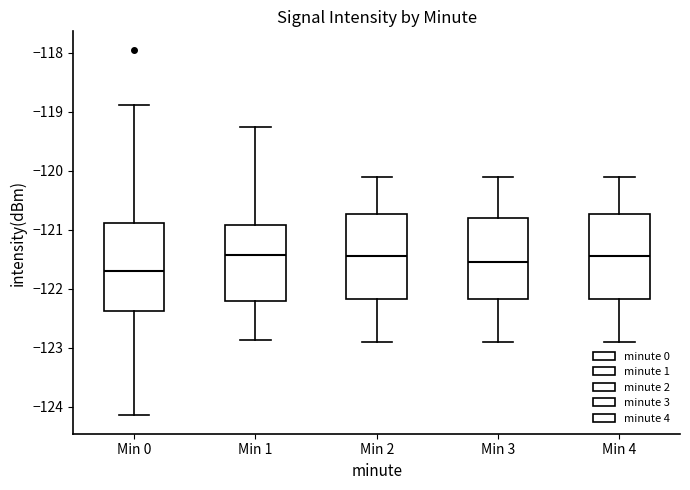

Reading left to right, transcribe this box plot: for each box, give where its median line is, the range the box spans, and where its two whiskers end, as read against the y-axis. The values are not printed on the chart, so give them approximately, as read against the axis.

Min 0: median -121.7, box -122.4 to -120.9, whiskers -124.2 to -118.9
Min 1: median -121.4, box -122.2 to -120.9, whiskers -122.9 to -119.2
Min 2: median -121.4, box -122.2 to -120.7, whiskers -122.9 to -120.1
Min 3: median -121.5, box -122.2 to -120.8, whiskers -122.9 to -120.1
Min 4: median -121.4, box -122.2 to -120.7, whiskers -122.9 to -120.1